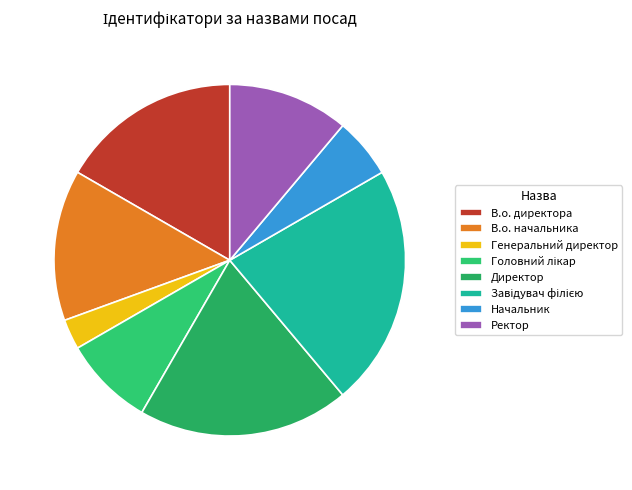

How many slices are in this pie chart?

8